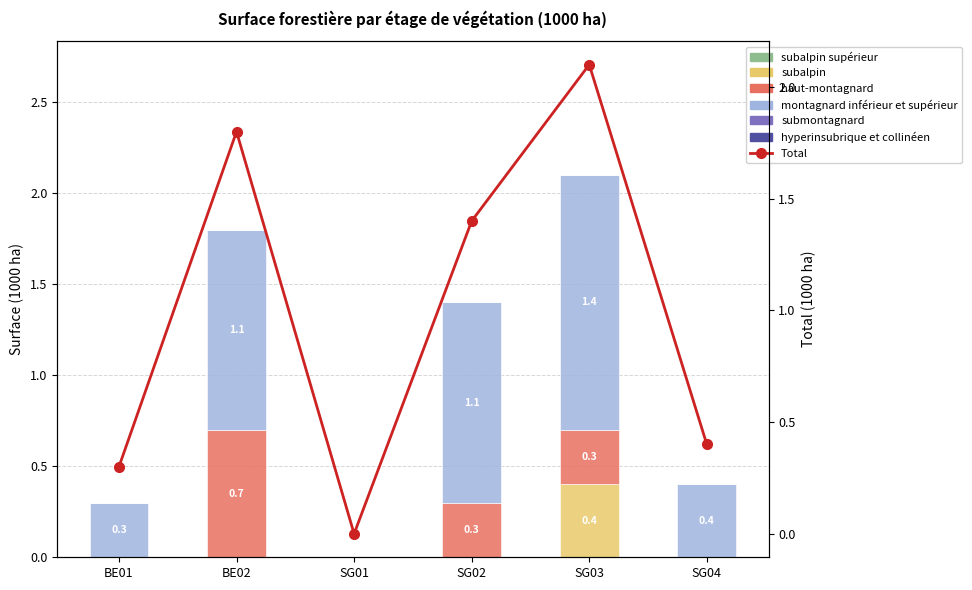

What is the maximum value shown in the chart?

1.4